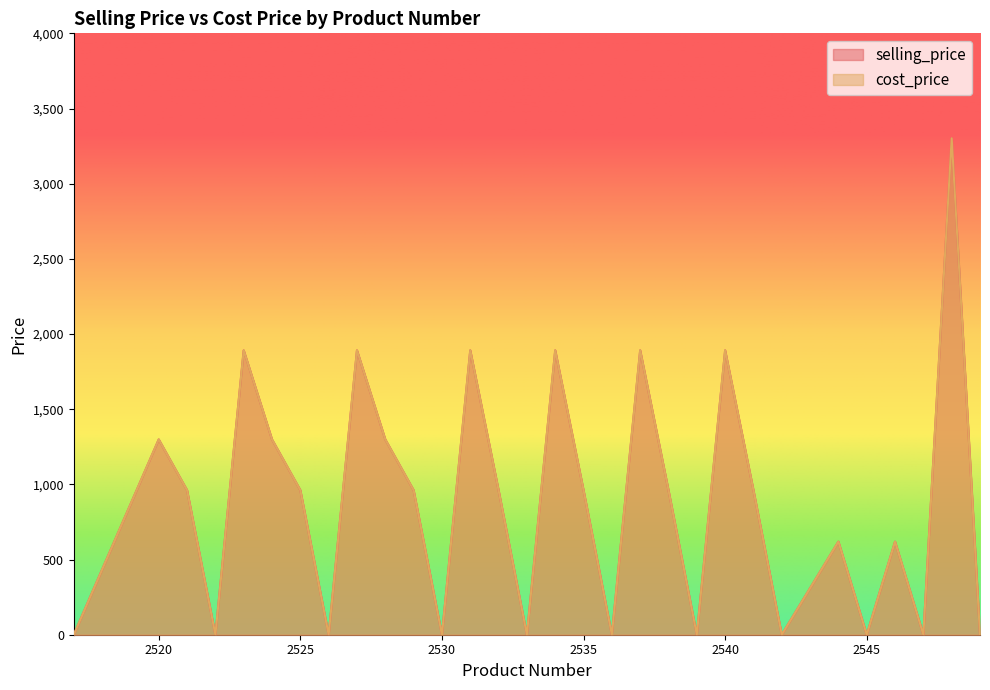

Rank the categories by selling_price value from lowest to highest.

2549, 2547, 2545, 2542, 2539, 2536, 2533, 2530, 2526, 2522, 2517, 2546, 2544, 2541, 2538, 2535, 2532, 2529, 2525, 2521, 2528, 2524, 2520, 2540, 2537, 2534, 2531, 2527, 2523, 2548